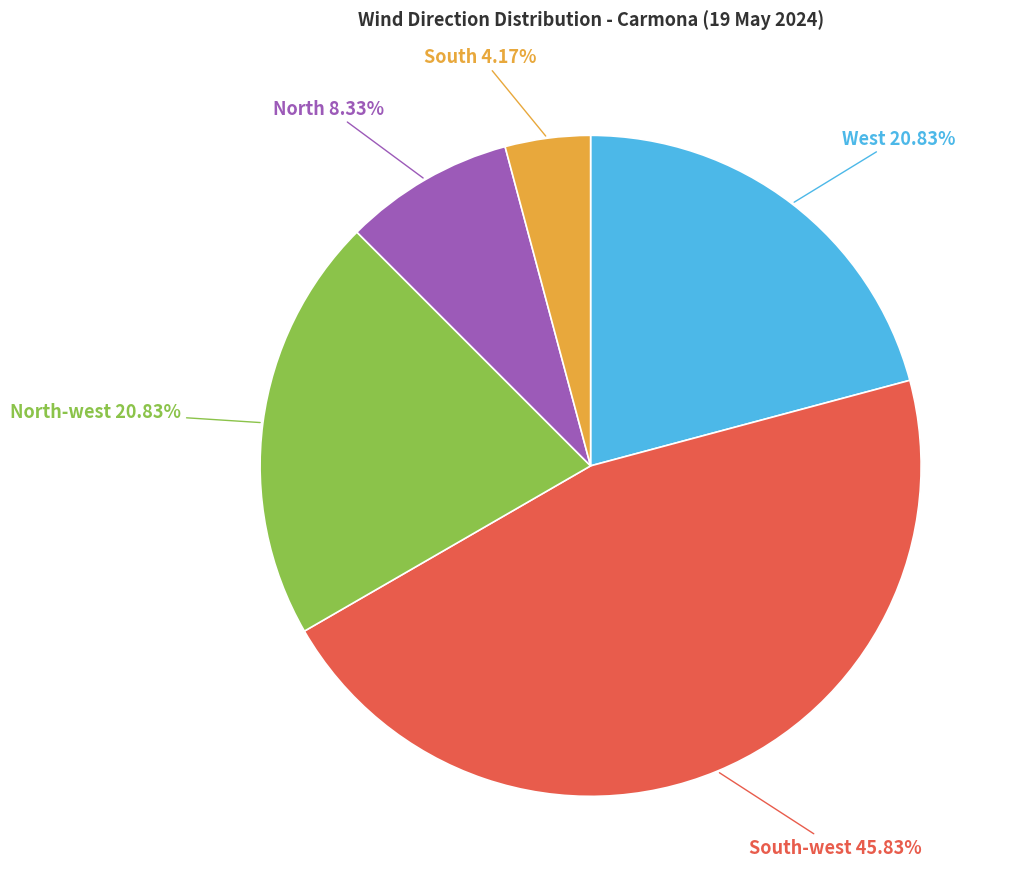

Does any single category account for the majority?

No